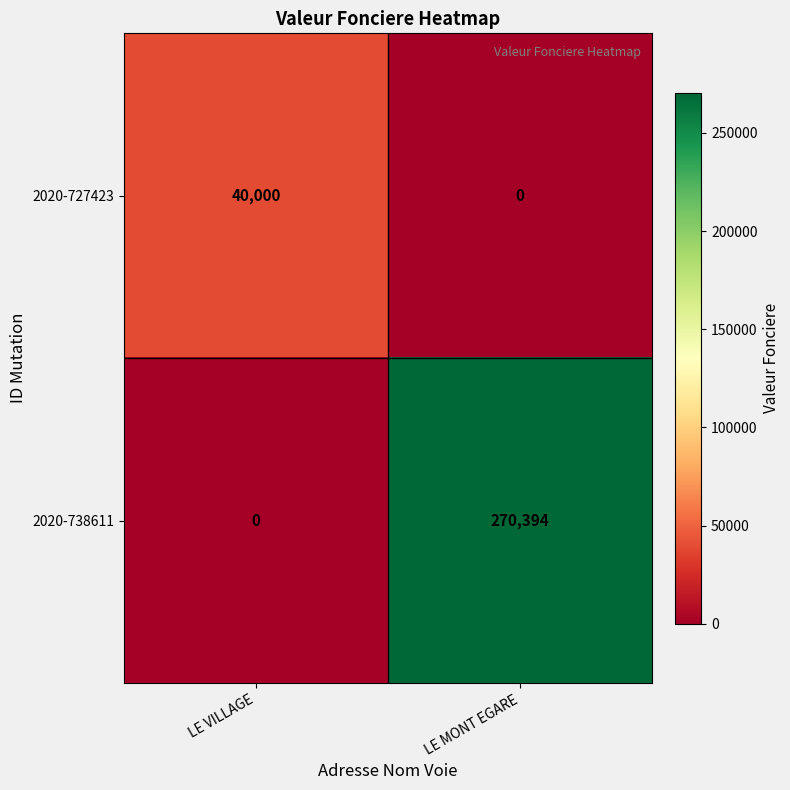

Where is 2020-738611 nearest to the value 135197?

LE VILLAGE